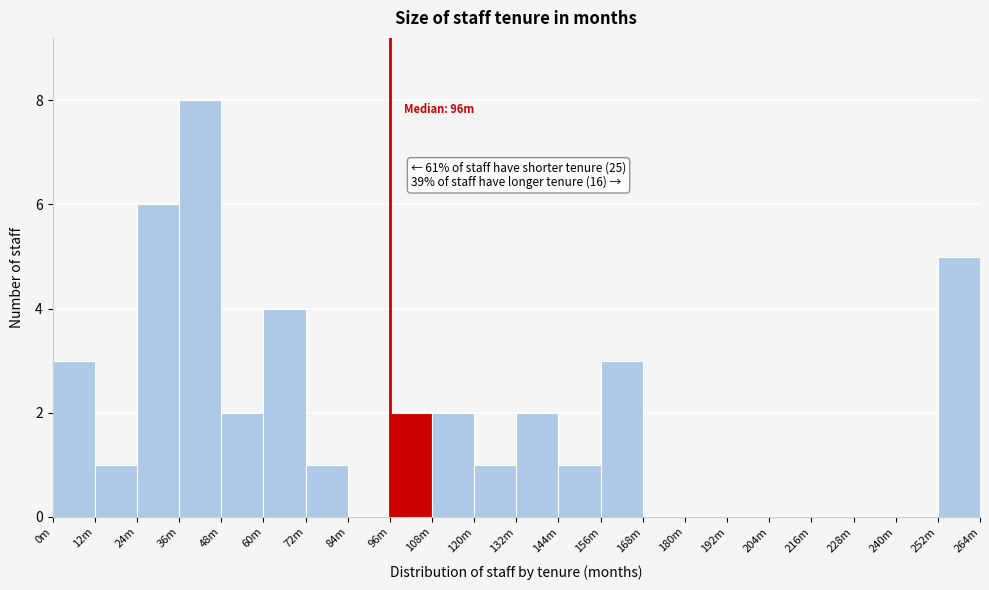

Reading right to left, what are all the values shown in this chart?

252m=5	240m=0	228m=0	216m=0	204m=0	192m=0	180m=0	168m=0	156m=3	144m=1	132m=2	120m=1	108m=2	96m=2	84m=0	72m=1	60m=4	48m=2	36m=8	24m=6	12m=1	0m=3